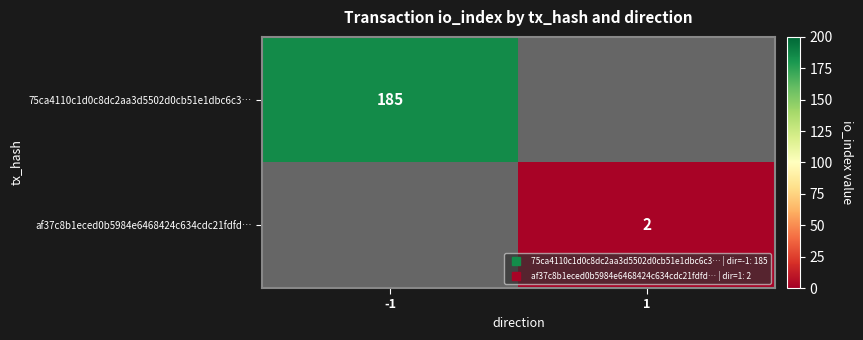

Is the value of af37c8b1eced0b5984e6468424c634cdc21fdfd… at -1 greater than the value of 75ca4110c1d0c8dc2aa3d5502d0cb51e1dbc6c3… at 1?

No